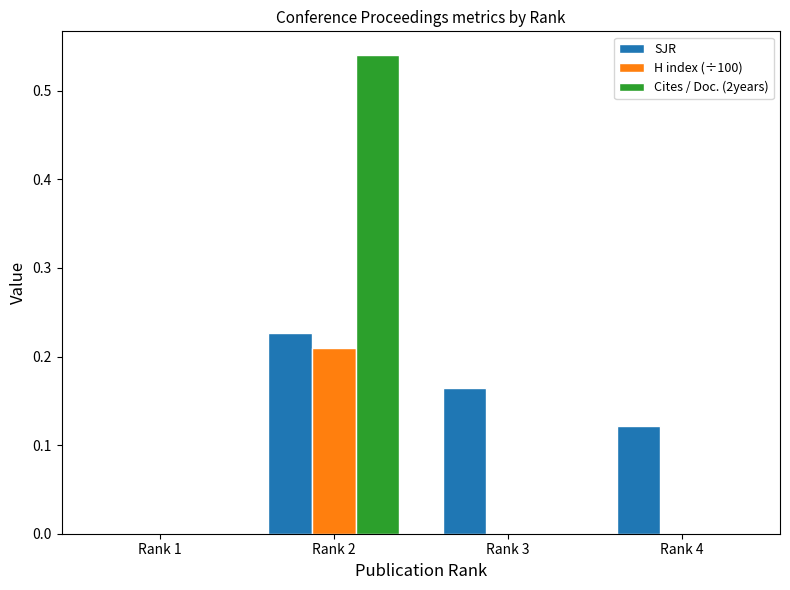

What is the sum of the SJR values at Rank 2 and Rank 4?

0.3